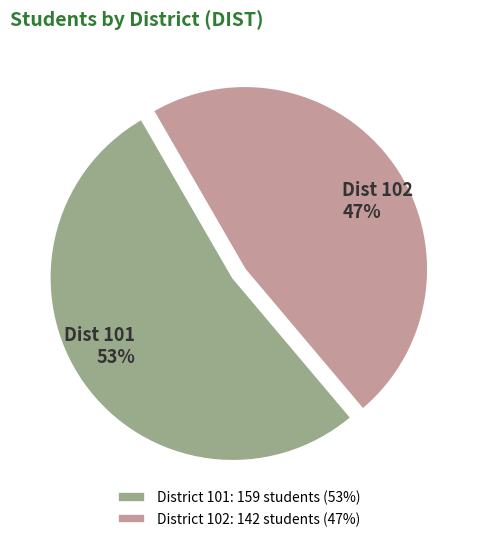

The Dist 101 53% slice represents 53% of the pie. True or false?

True